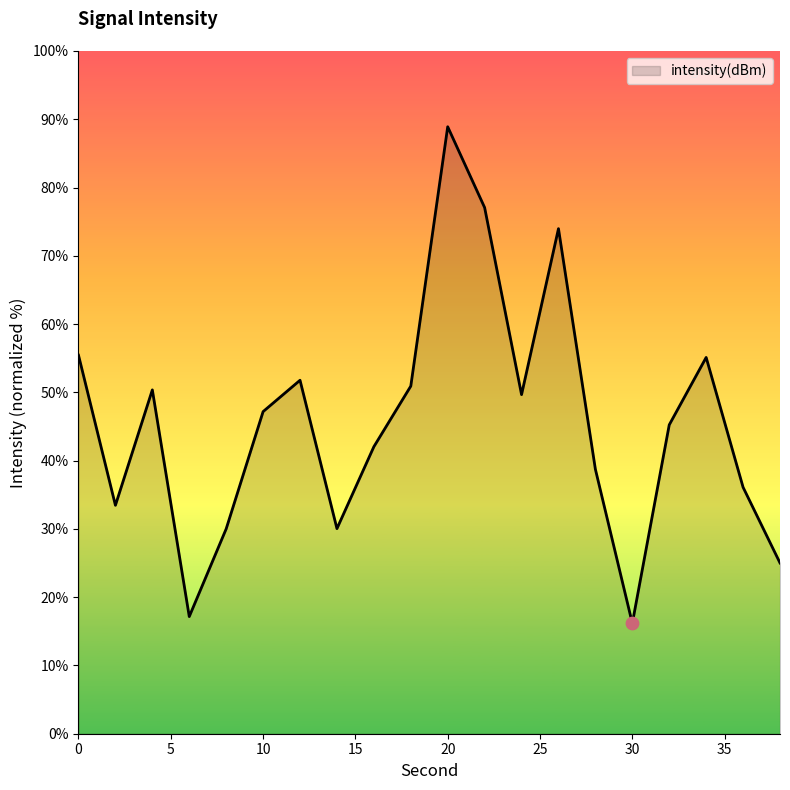

What is the smallest value displayed?

16.2